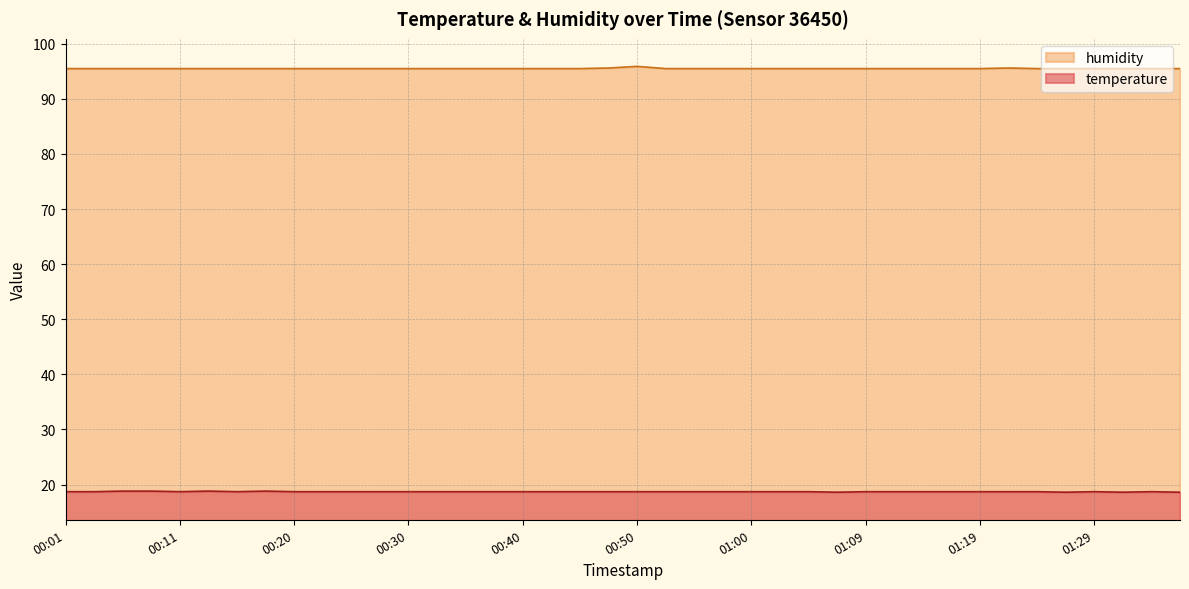

True or false: temperature and humidity cross at least once.

False